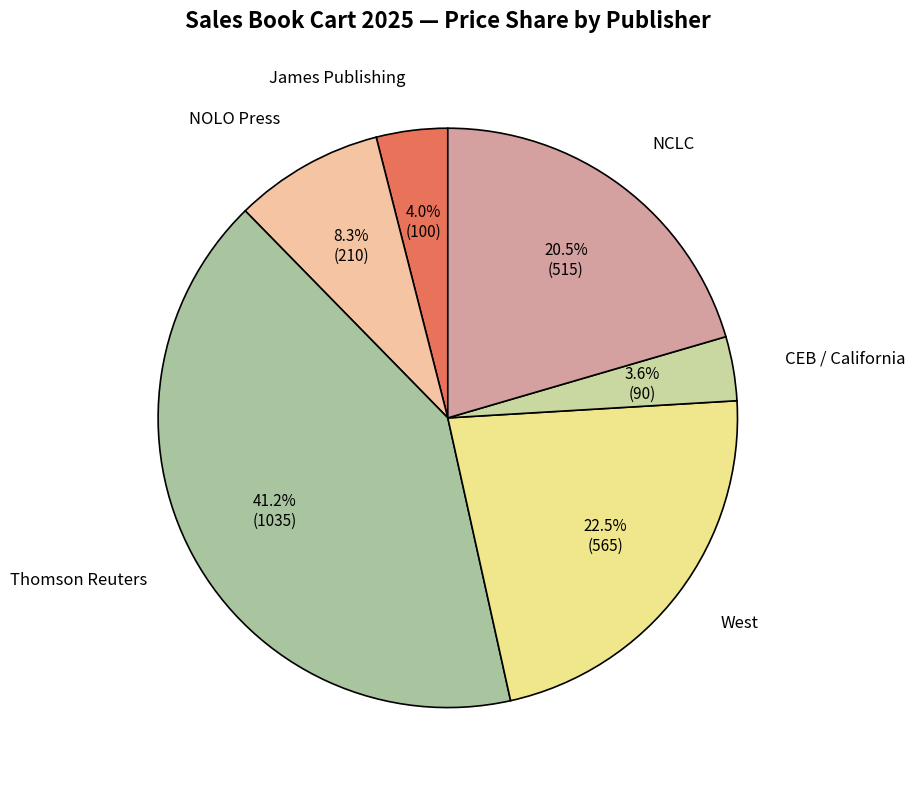

How many segments does this pie chart have?

6